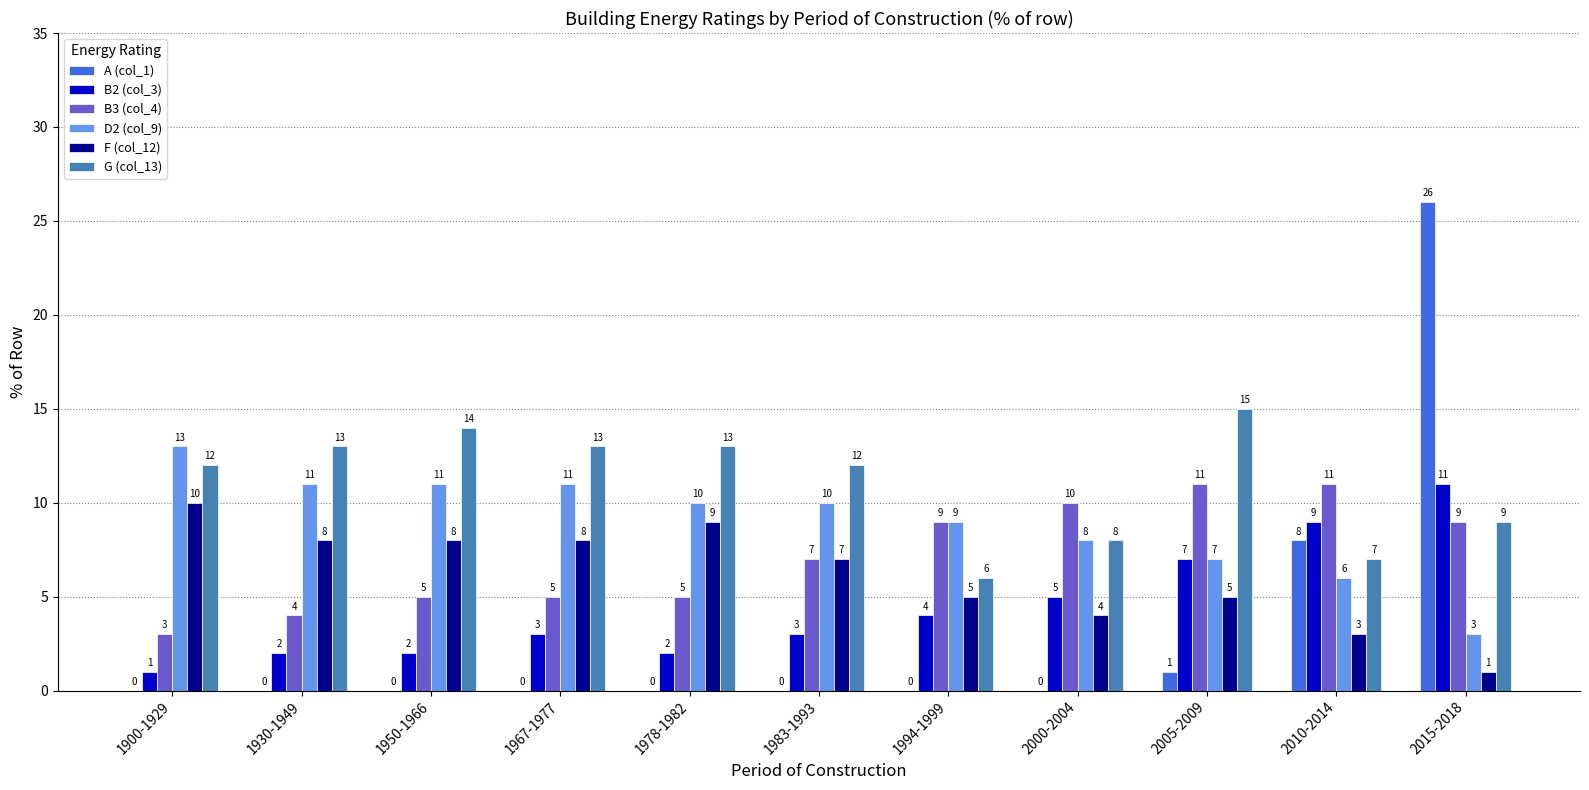

Which series changed the most between 1900-1929 and 2000-2004?

B3 (col_4)